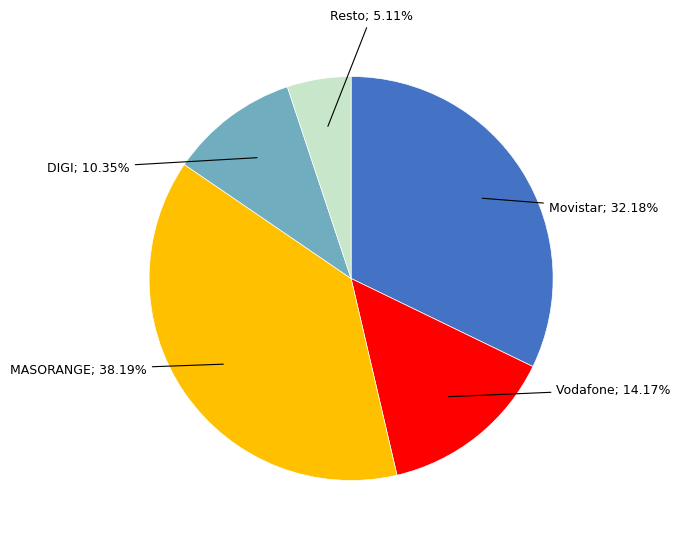

Does any single category account for the majority?

No